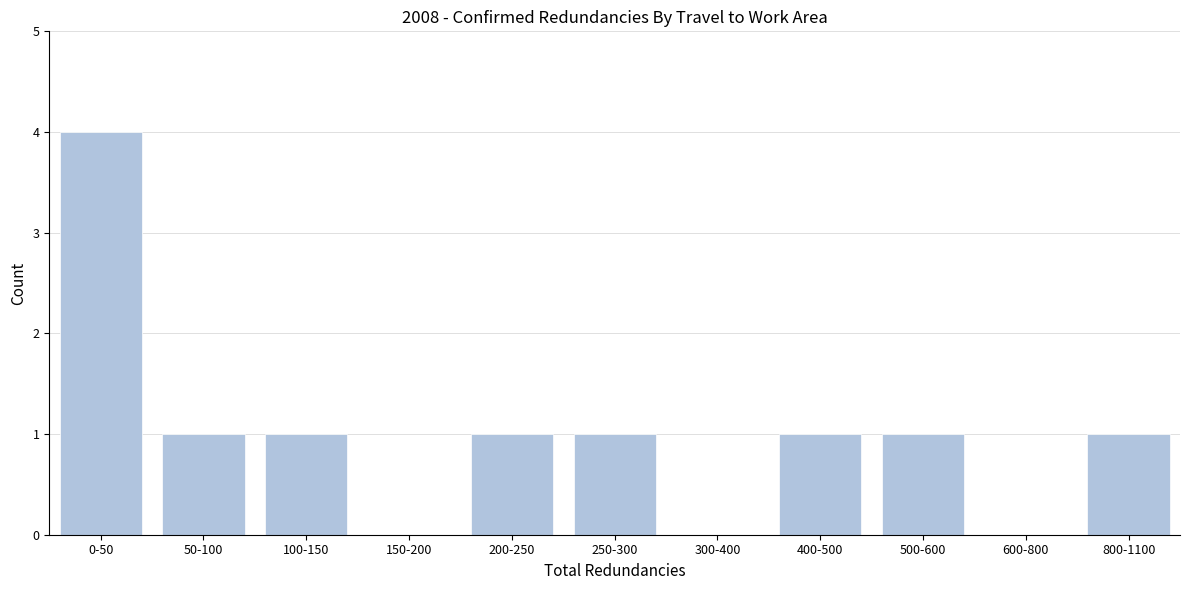

Reading right to left, what are all the values shown in this chart?

800-1100=1	600-800=0	500-600=1	400-500=1	300-400=0	250-300=1	200-250=1	150-200=0	100-150=1	50-100=1	0-50=4